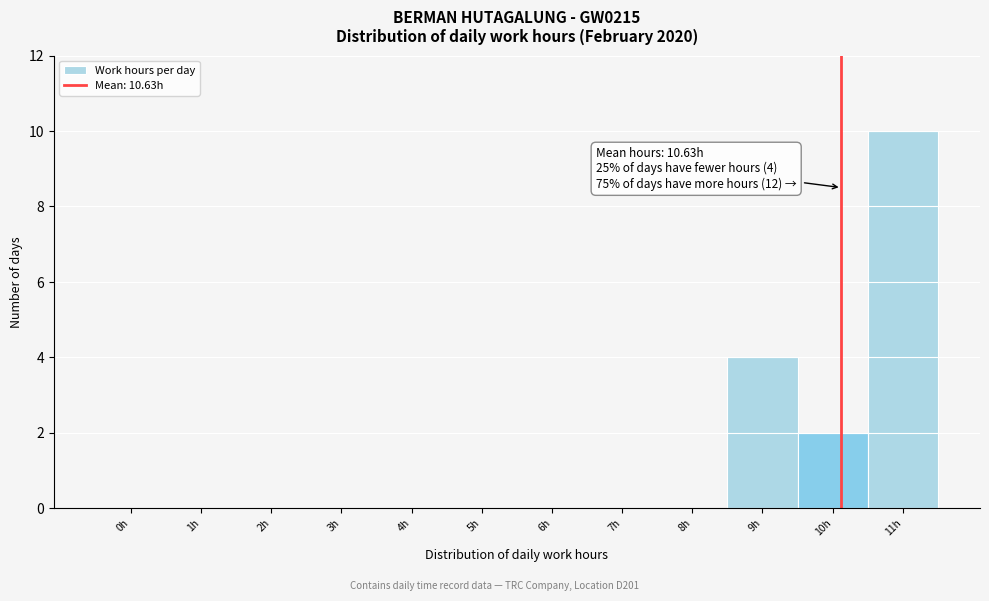

Reading right to left, extract all data points from this chart.

11h=10	10h=2	9h=4	8h=0	7h=0	6h=0	5h=0	4h=0	3h=0	2h=0	1h=0	0h=0